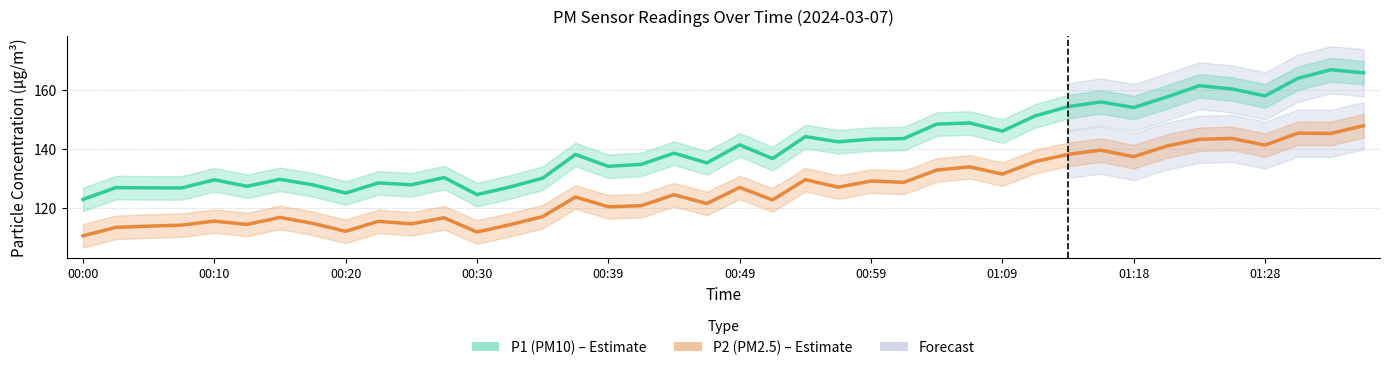

What is the total value across all series at 00:30?

236.1